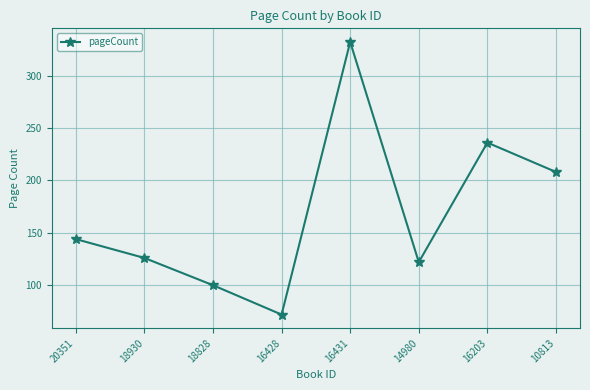

List the labels in order of value, smallest first.

16428, 18828, 14980, 18930, 20351, 10813, 16203, 16431